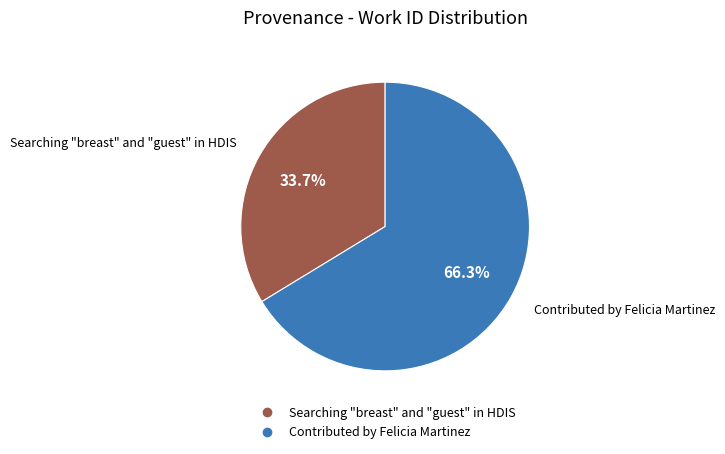

What percentage is NOT represented by Contributed by Felicia Martinez?

33.7%